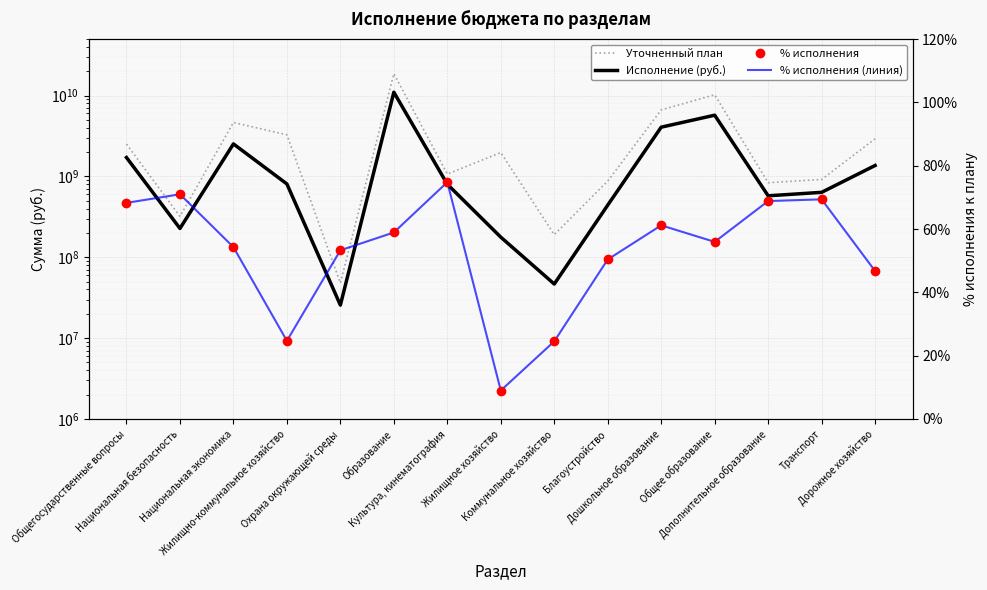

What is the difference between the highest and lowest values at Дорожное хозяйство?

2920424009.3